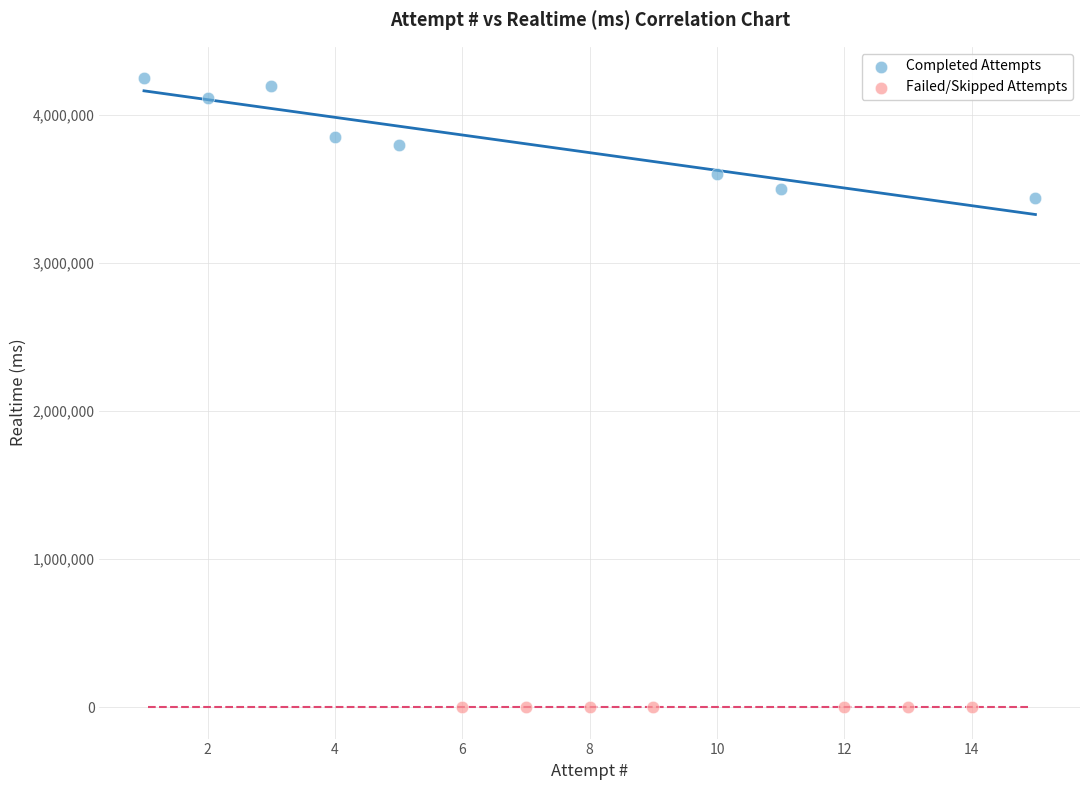

Which series reaches the maximum Y coordinate?

Completed Attempts